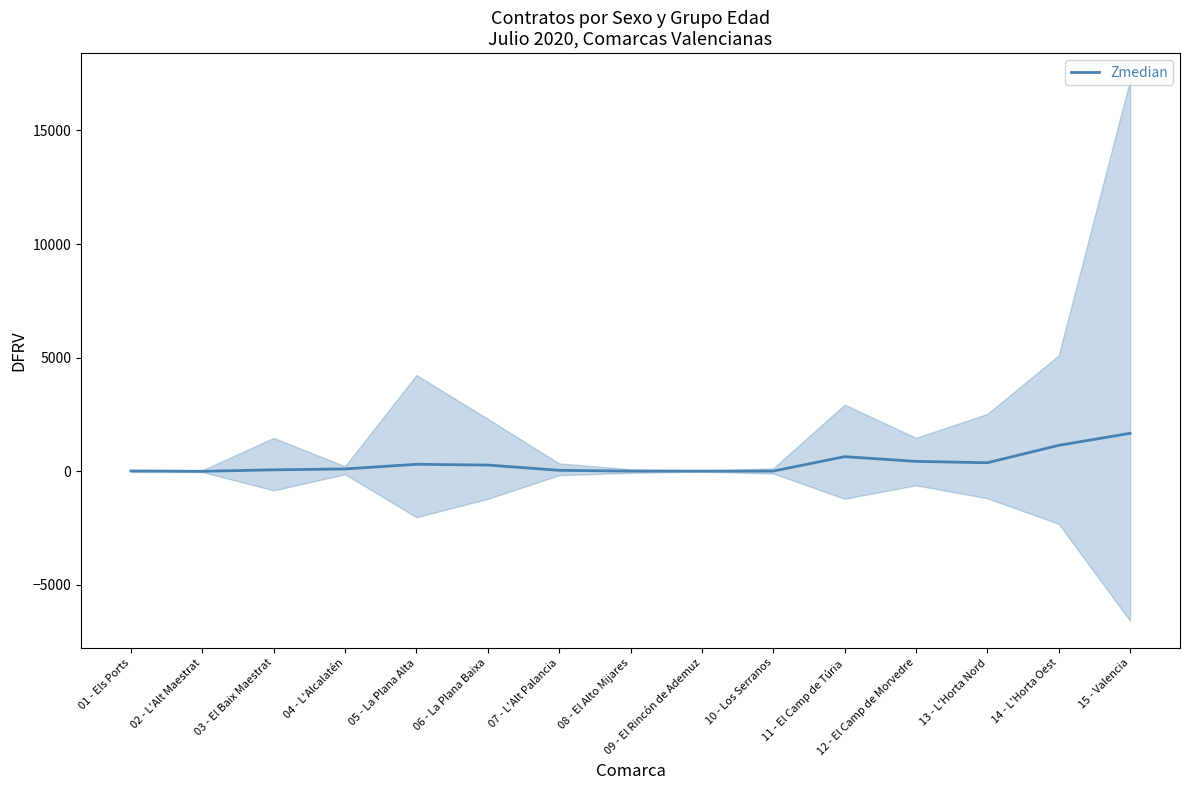

Is it true that the value at 02 - L'Alt Maestrat is 3?

False